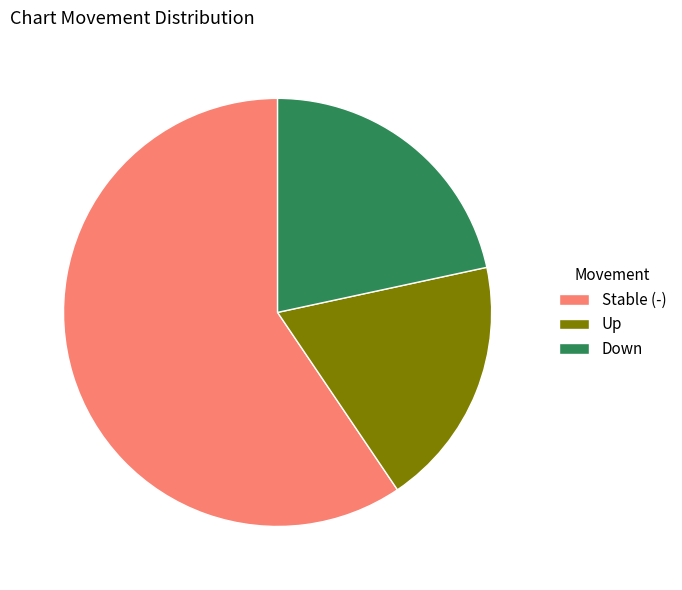

The Stable (-) slice represents 59% of the pie. True or false?

True